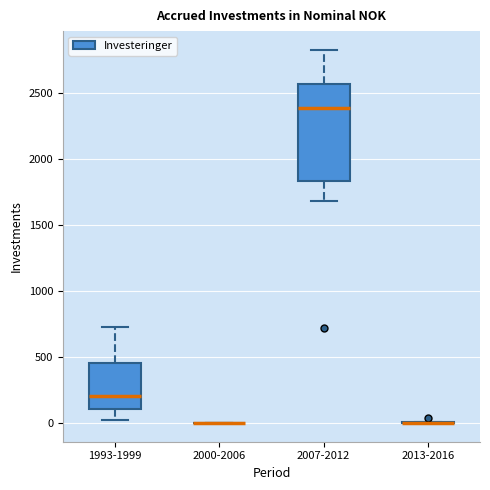

Comparing the boxes themselves (not the whiskers), which one is the tallest?

2007-2012